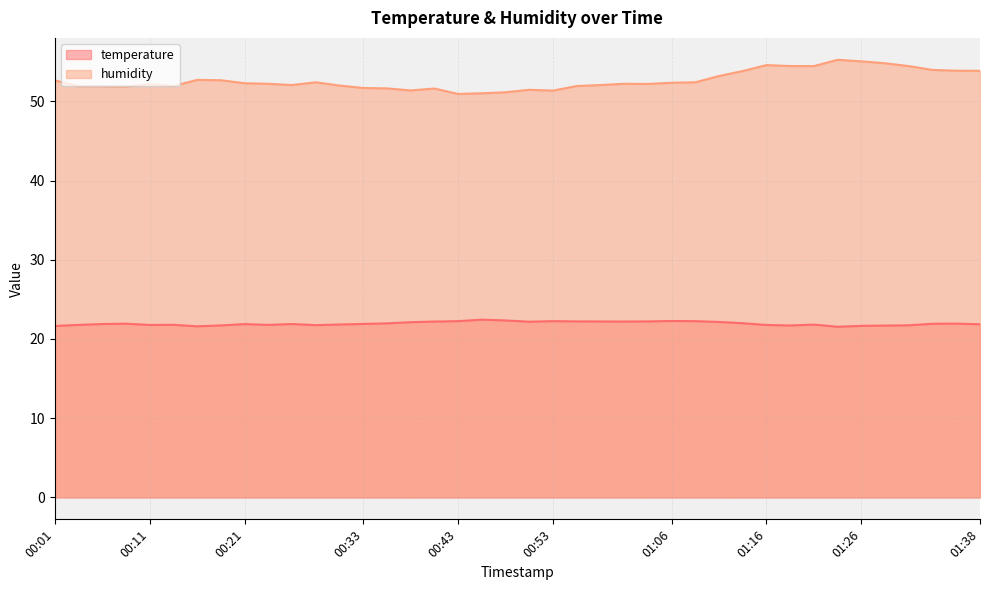

The temperature series shows 38.0 at 00:31. True or false?

False